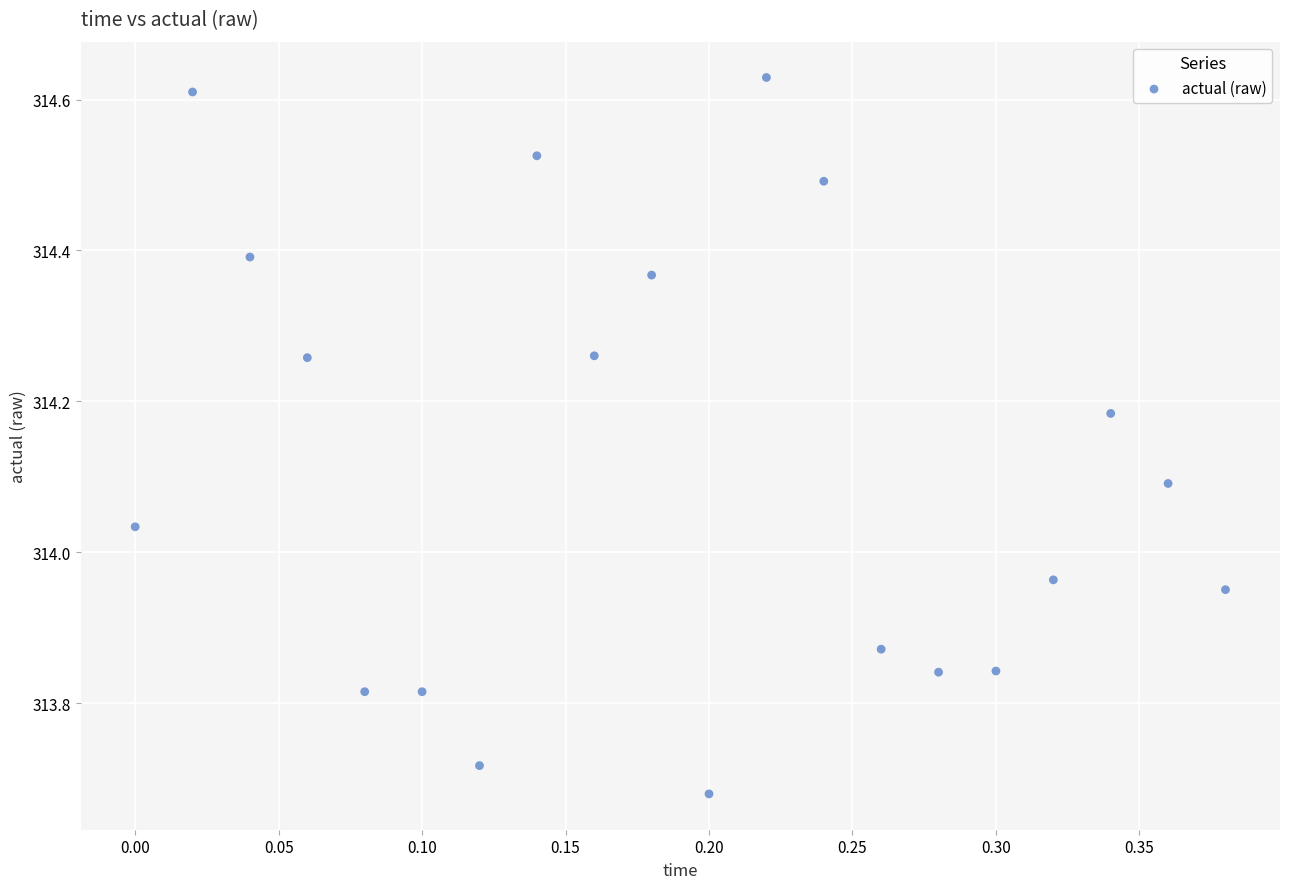

What is the range of Y values (max minus min)?

0.9